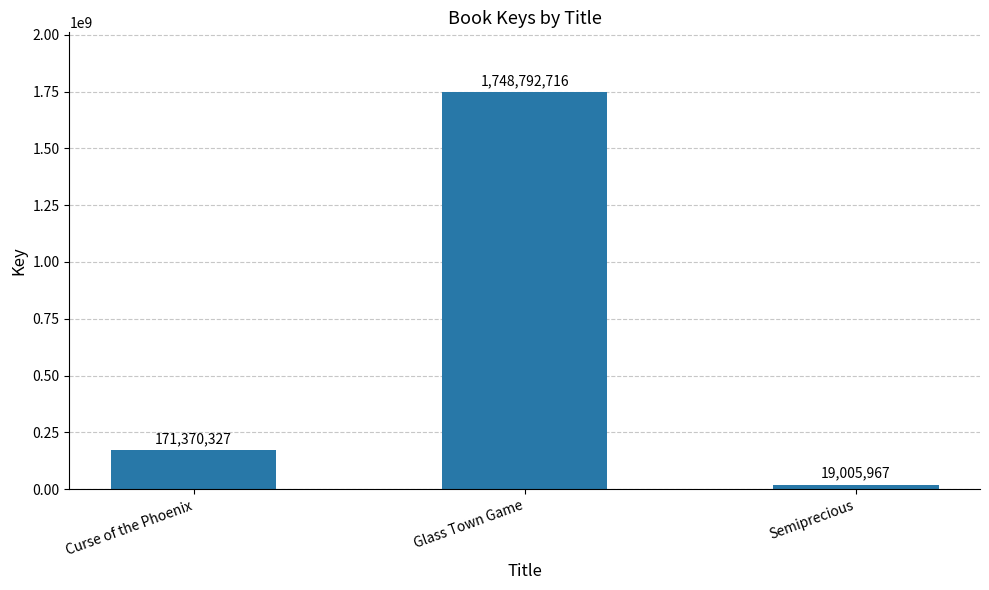

How many values are below 171370327?

1